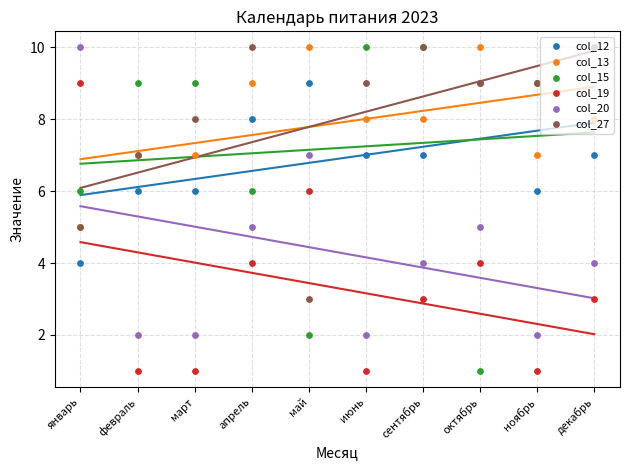

At which category is the sum across all series the highest?

апрель